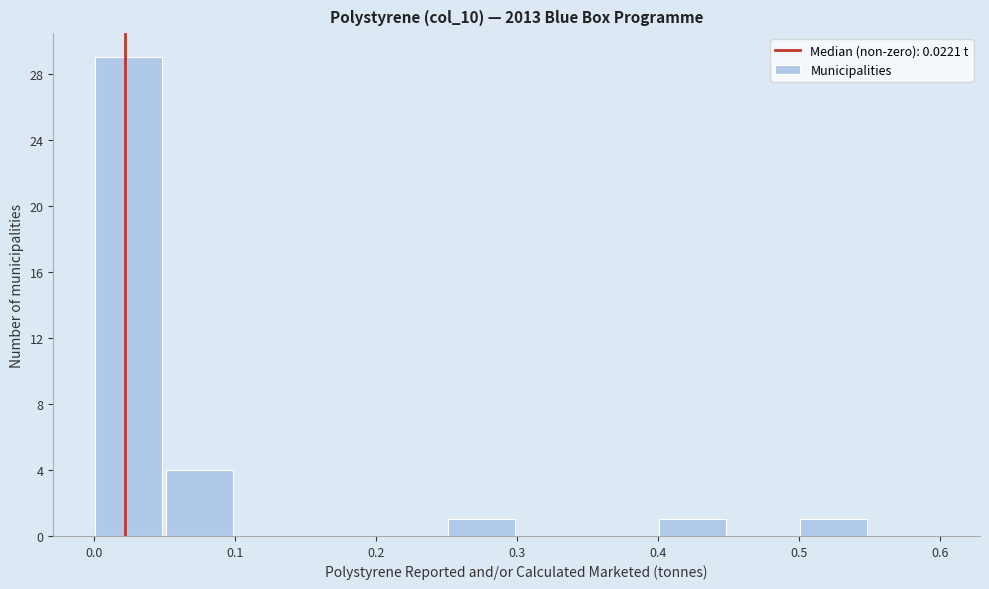

Which range on the x-axis has the tallest bar?

0.00 to 0.05